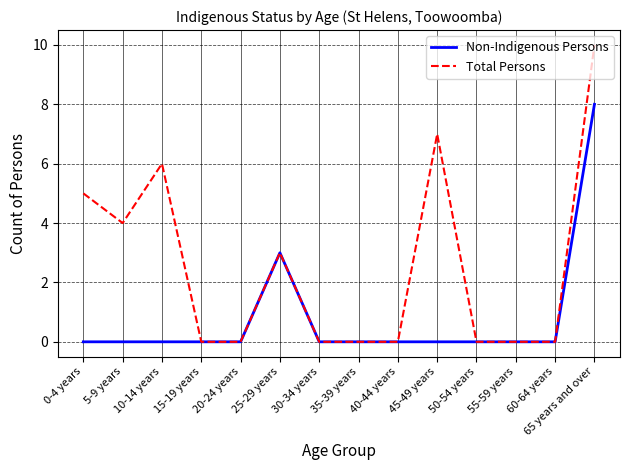

What is the difference between the maximum and minimum values in the Non-Indigenous Persons series?

8